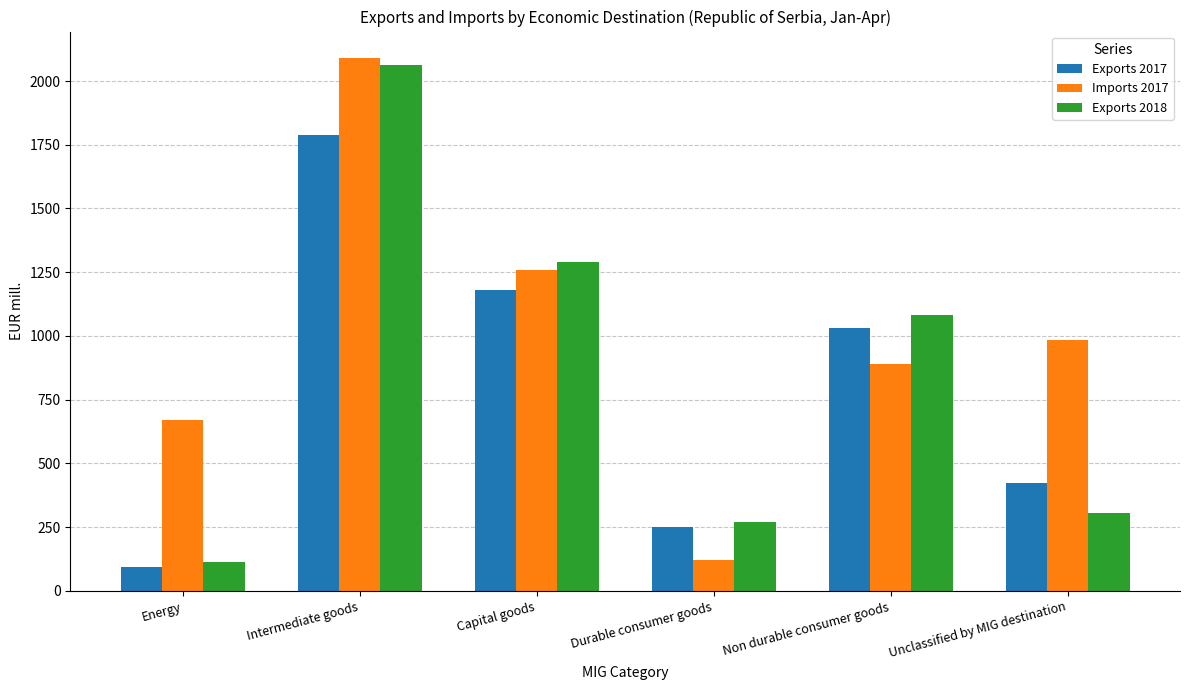

The Exports 2018 series shows 228.6 at Non durable consumer goods. True or false?

False